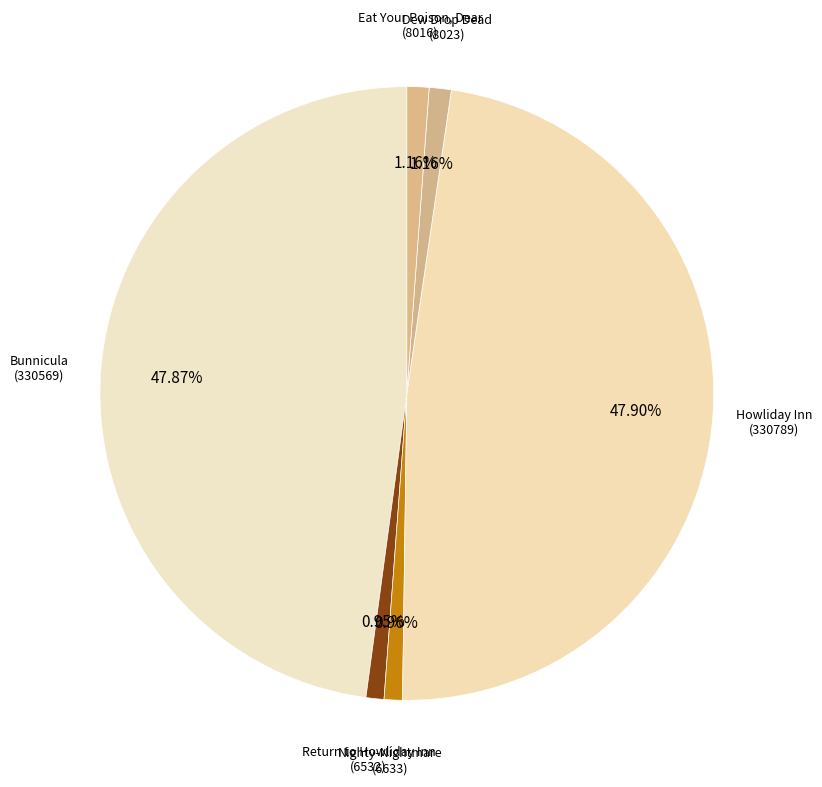

To the nearest percent, what portion does Bunnicula represent?

48%